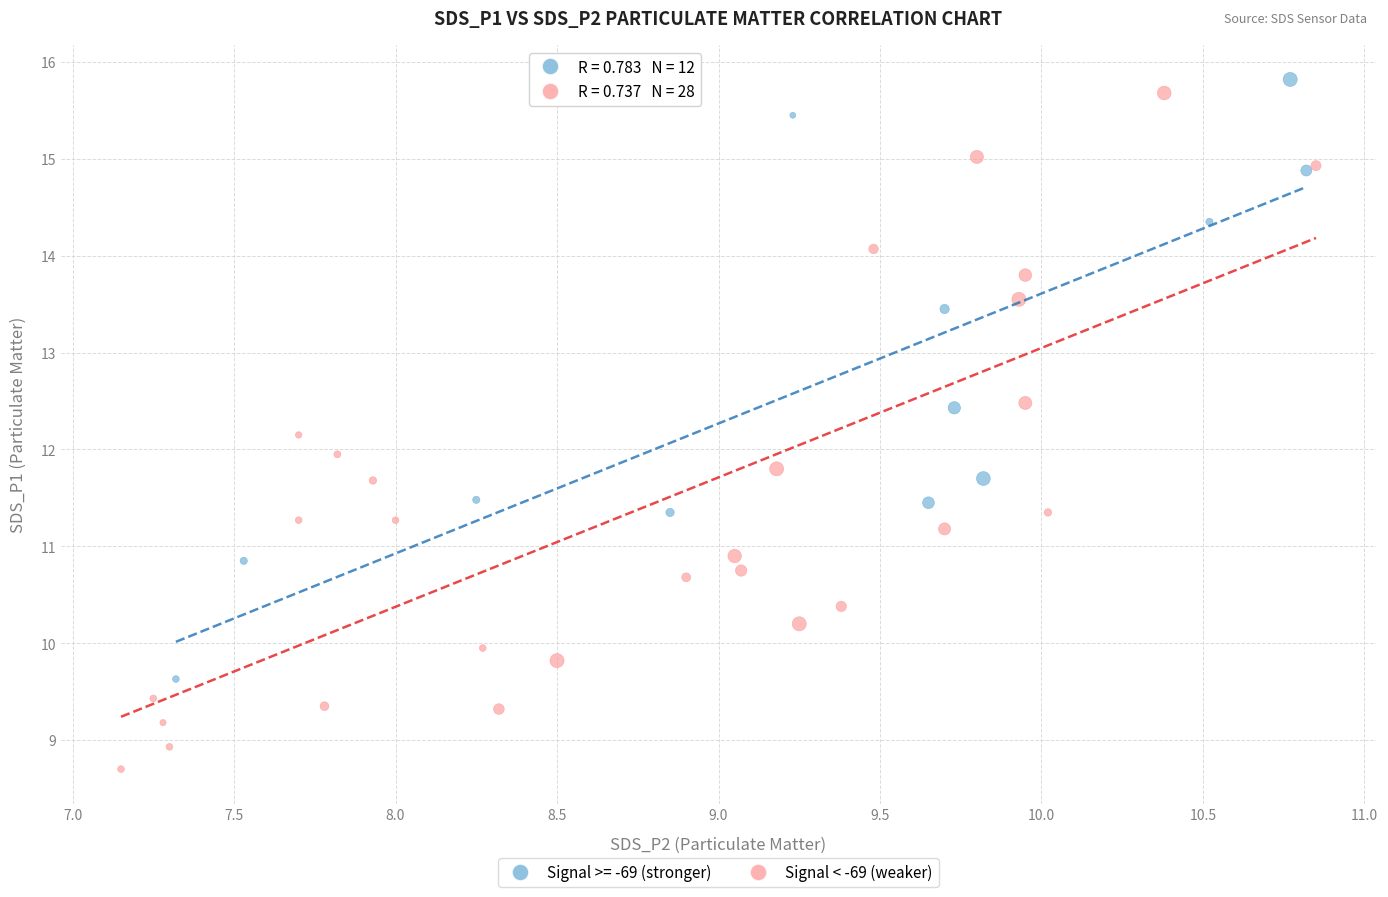

Which series has the widest spread of Y values?

Signal < -69 (weaker)